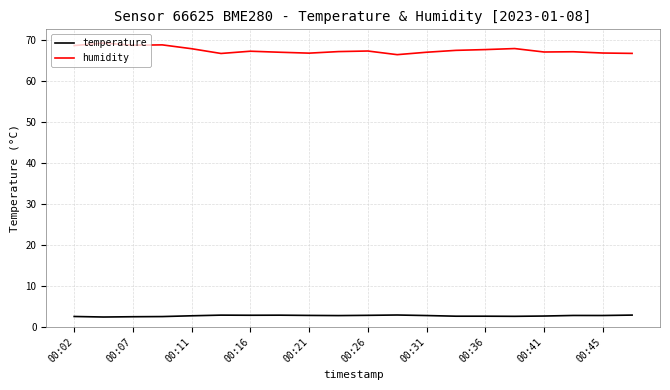

True or false: temperature and humidity cross at least once.

False